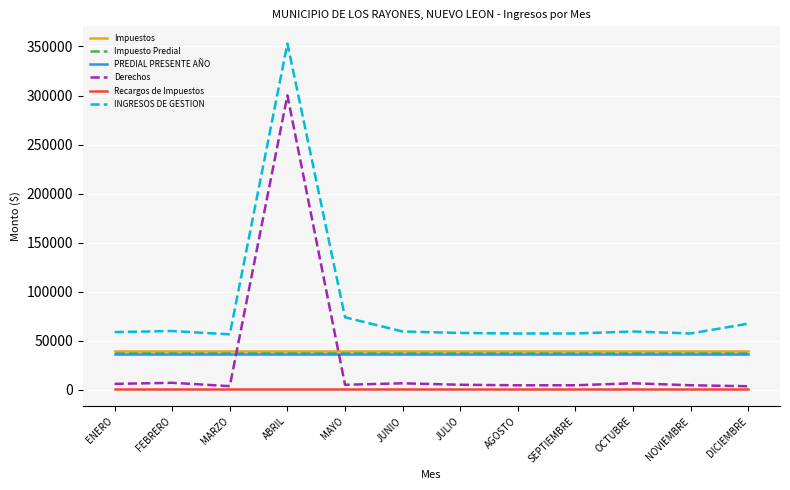

True or false: Impuestos has a value of 39217.8 at JUNIO.

True